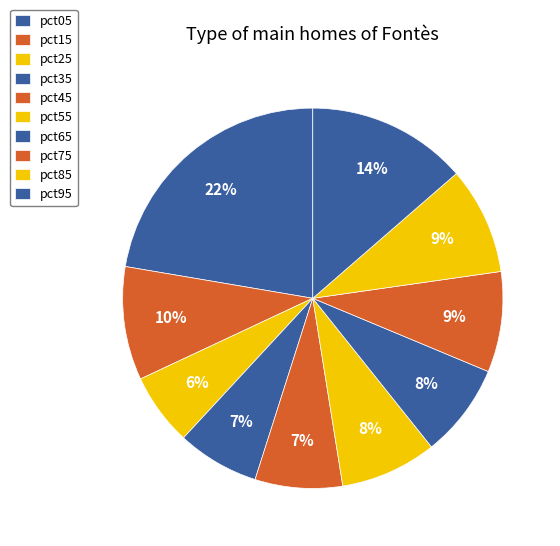

Rank the categories by value from highest to lowest.

pct05, pct95, pct15, pct85, pct75, pct55, pct65, pct45, pct35, pct25